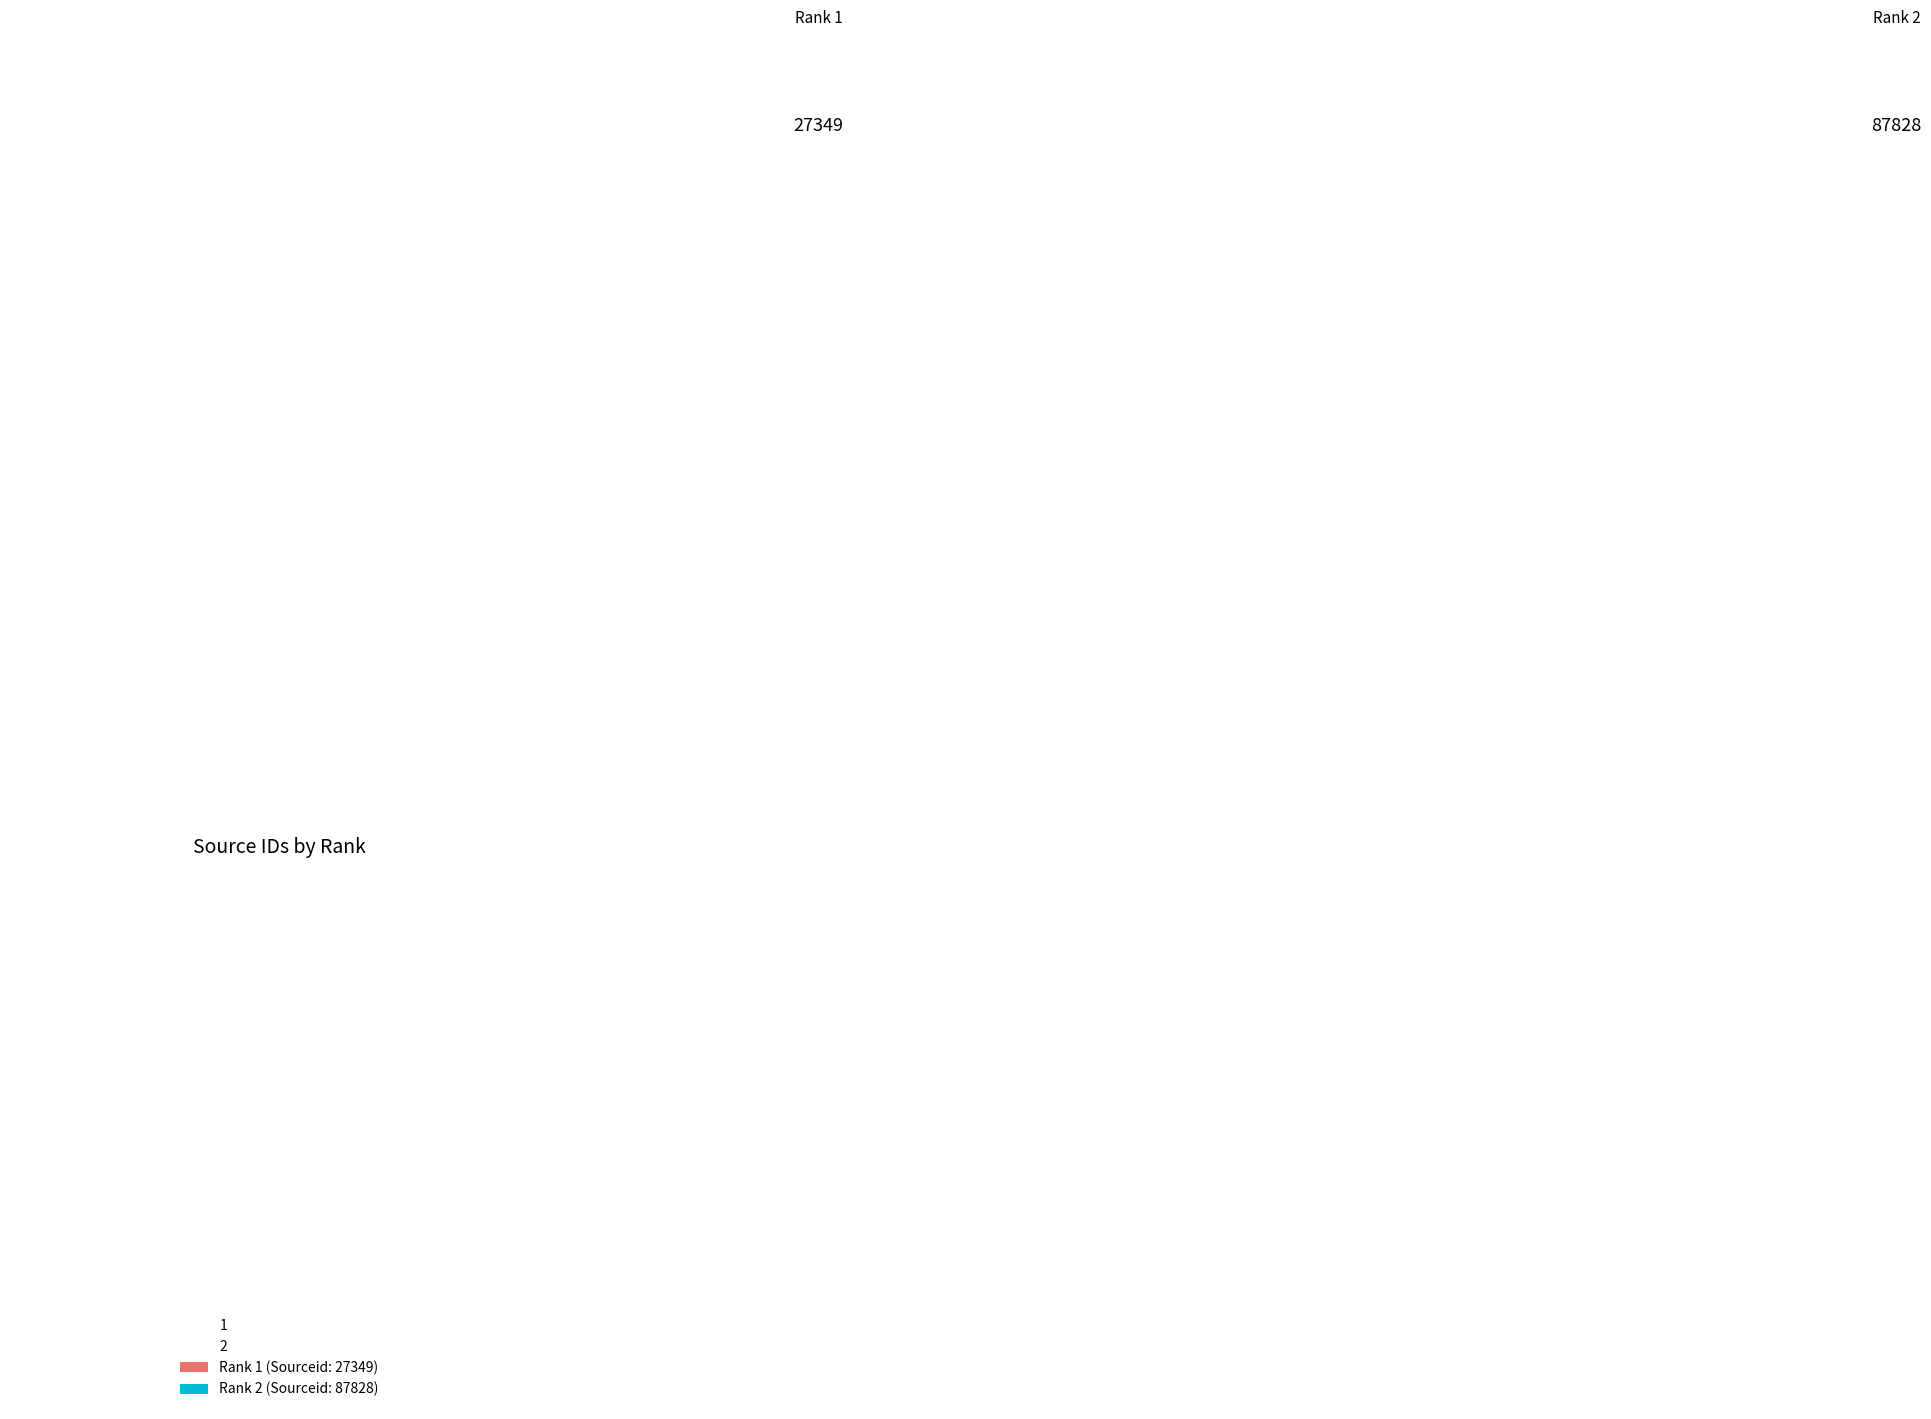

Is there a majority slice in this chart?

Yes